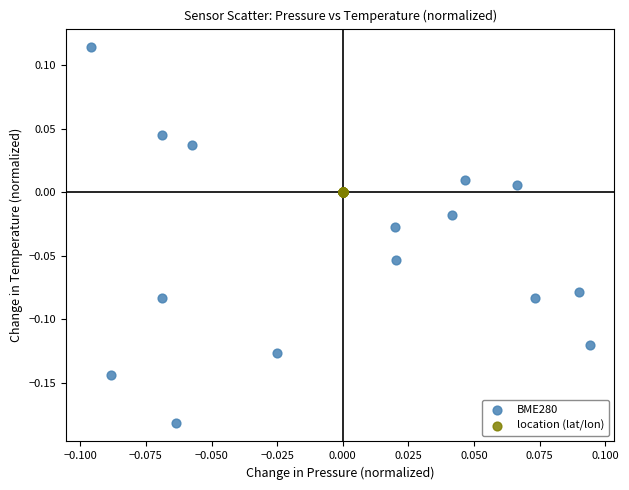

What are all the series names shown in the legend?

BME280, location (lat/lon)